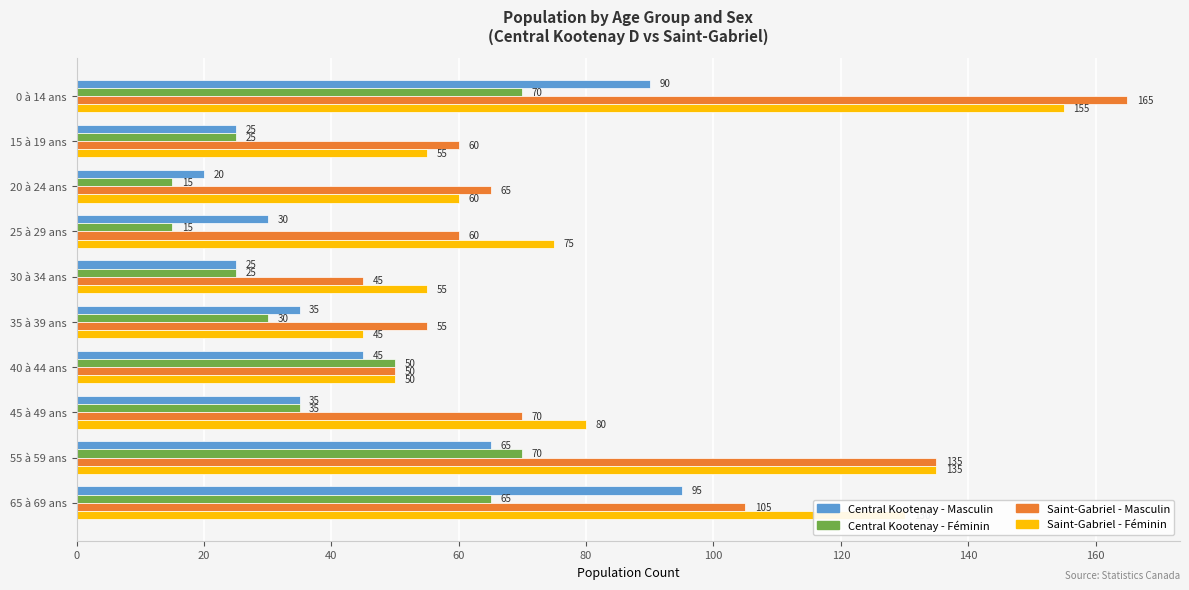

At which label does Saint-Gabriel - Masculin reach its minimum?

30 à 34 ans